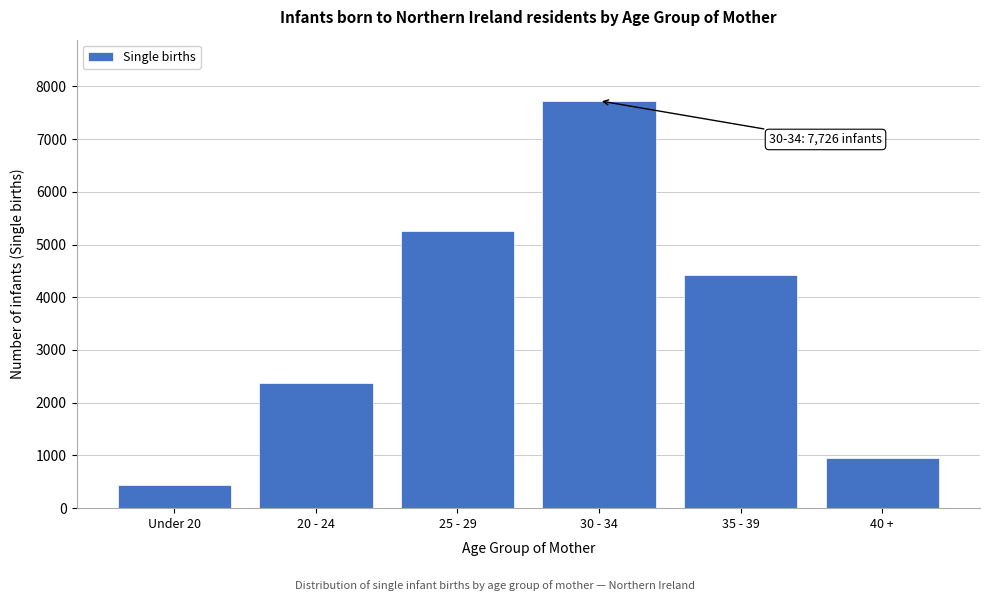

Reading left to right, what are all the values shown in this chart?

Under 20=445	20 - 24=2370	25 - 29=5259	30 - 34=7726	35 - 39=4429	40 +=958